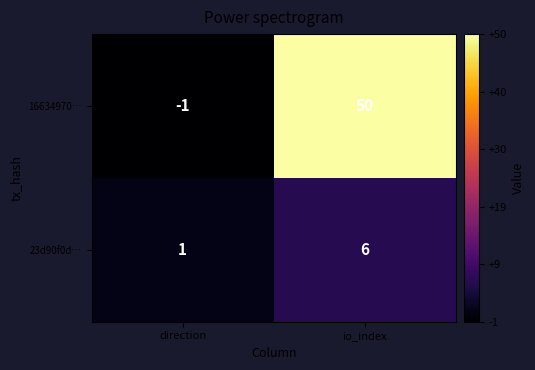

Reading right to left, transcribe all the data shown in this chart.

16634970…: io_index=50	direction=-1
23d90f0d…: io_index=6	direction=1